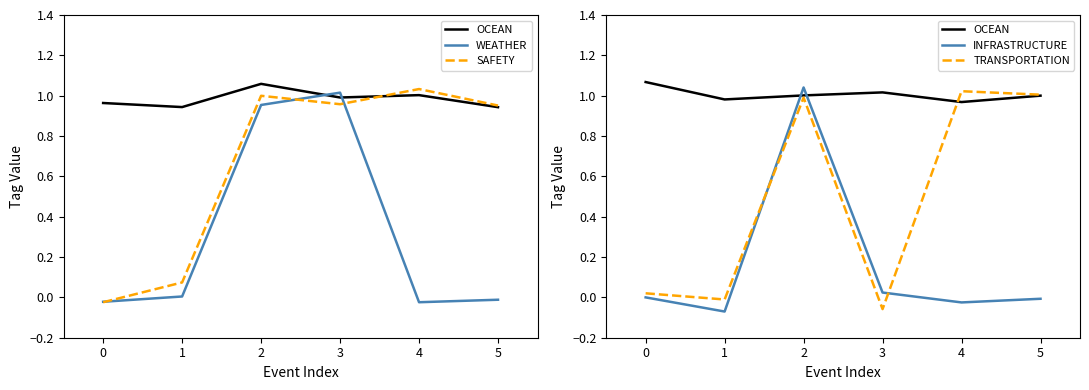

Which series has the largest range (max minus min)?

INFRASTRUCTURE